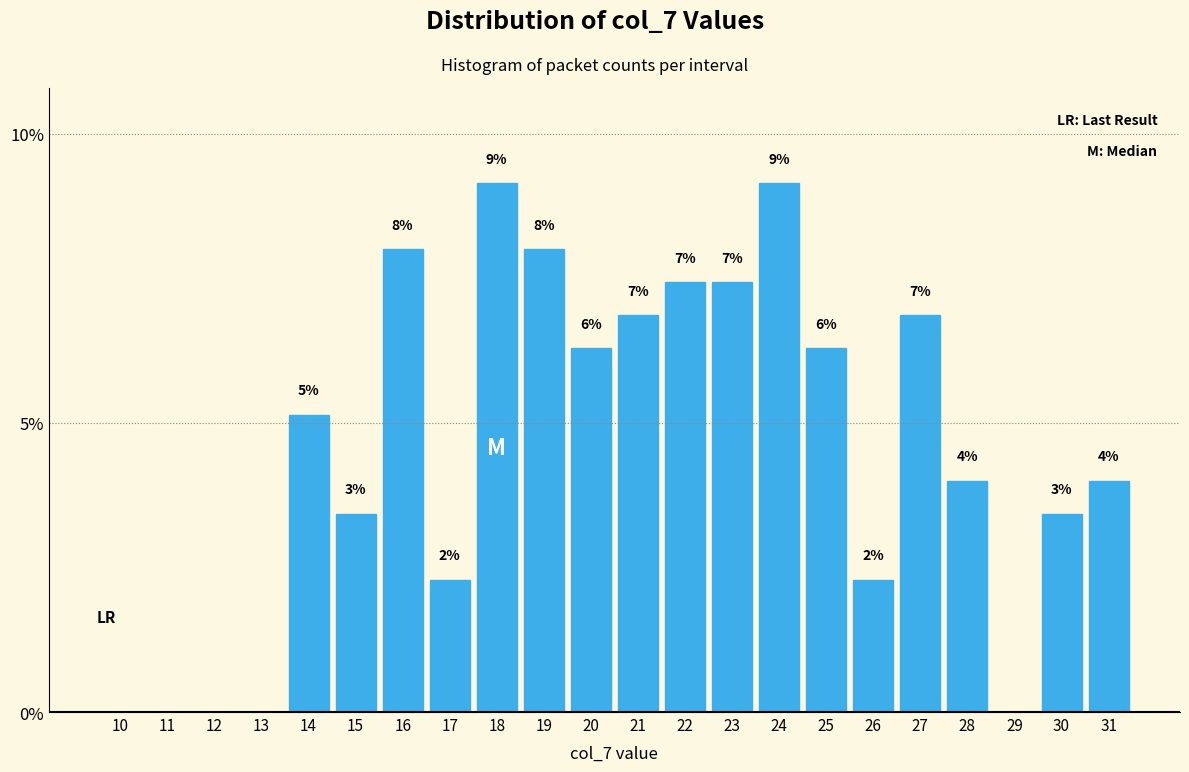

Are the bars horizontal?

No